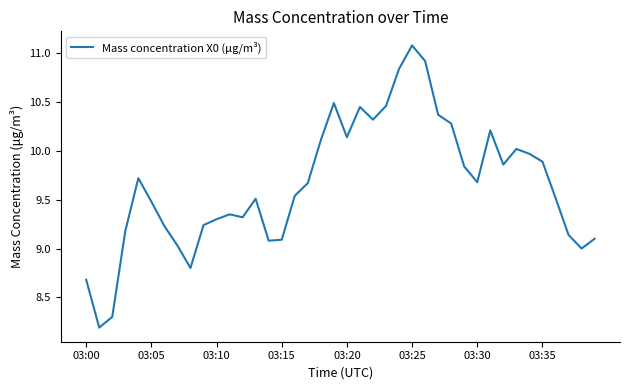

Does the chart have visible grid lines?

No